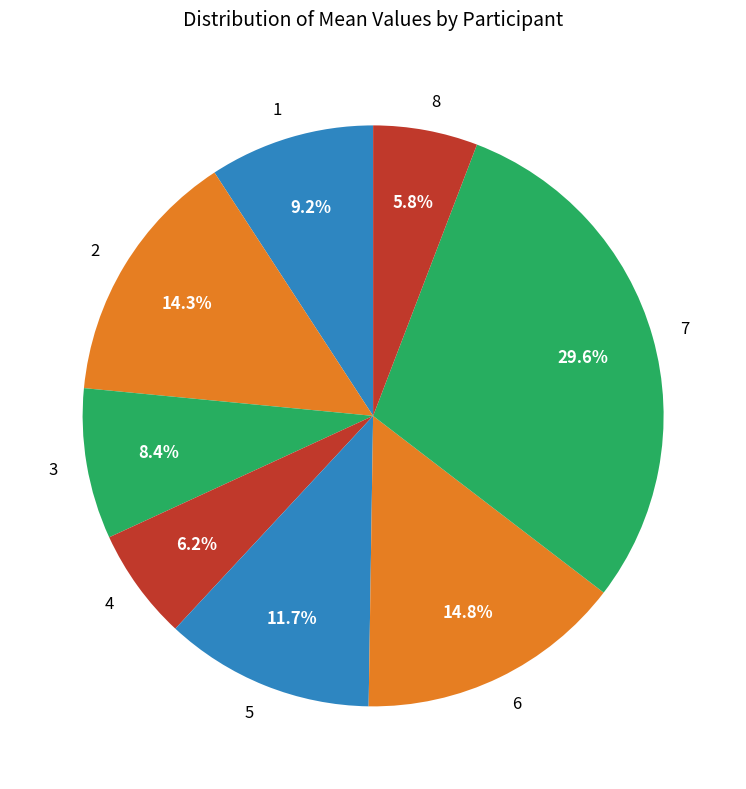

Does 4 represent more than half of the total?

No